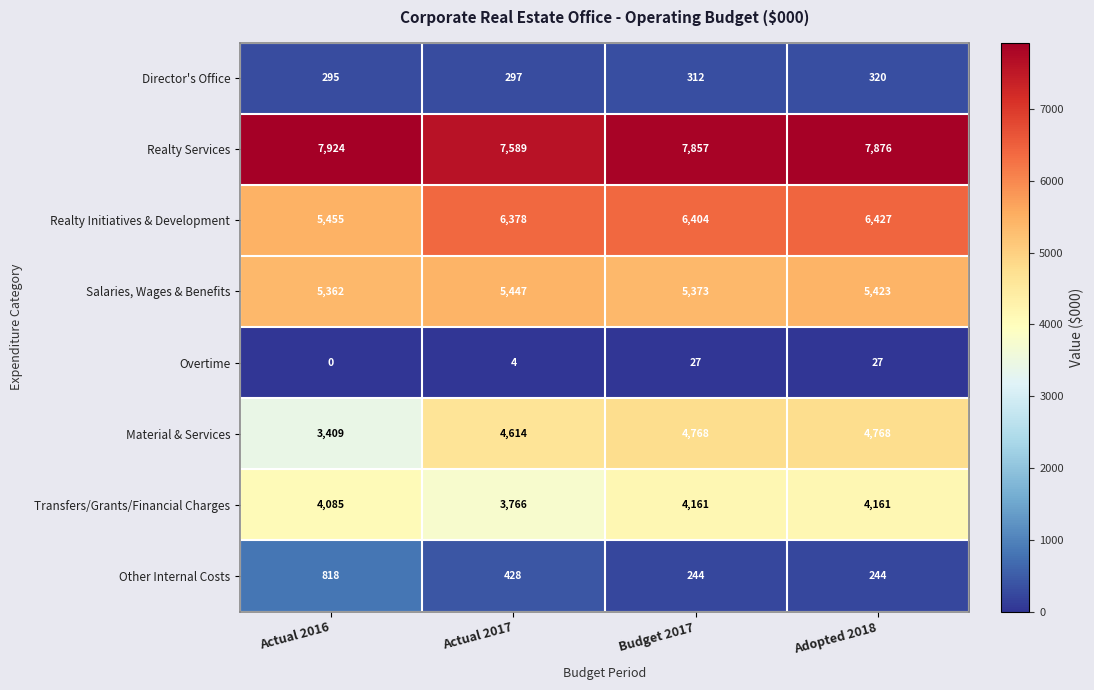

The value of Overtime at Actual 2017 is 7. True or false?

False